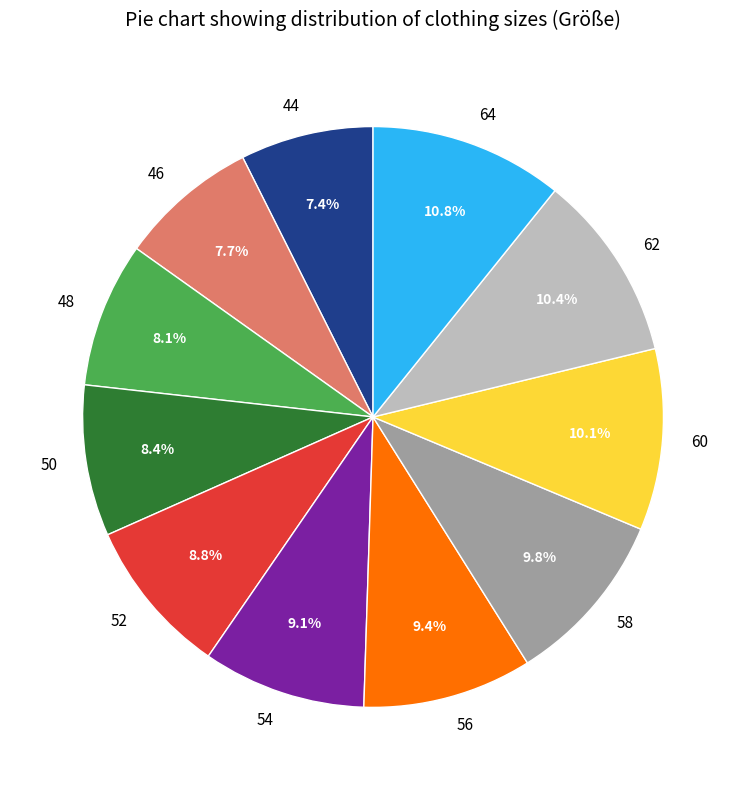

To the nearest percent, what is the combined percentage of 60 and 52?

19%